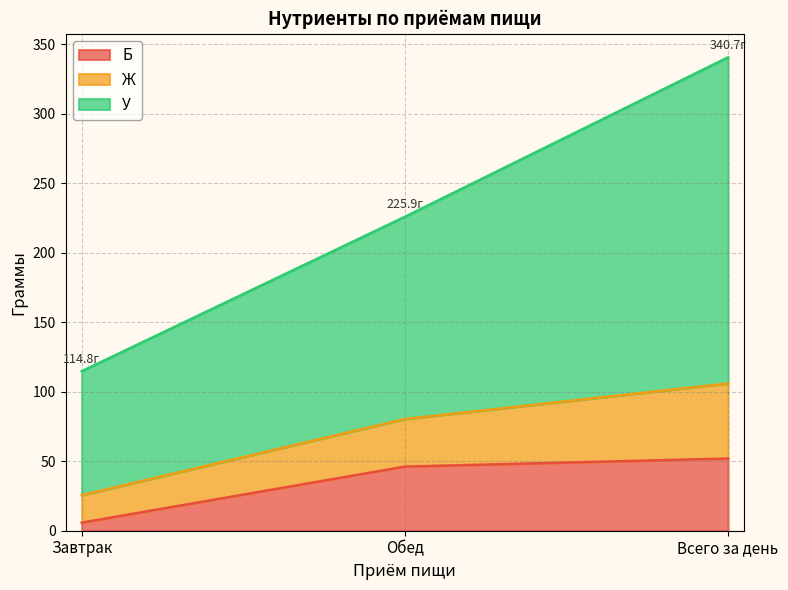

At which category is the sum across all series the highest?

Всего за день